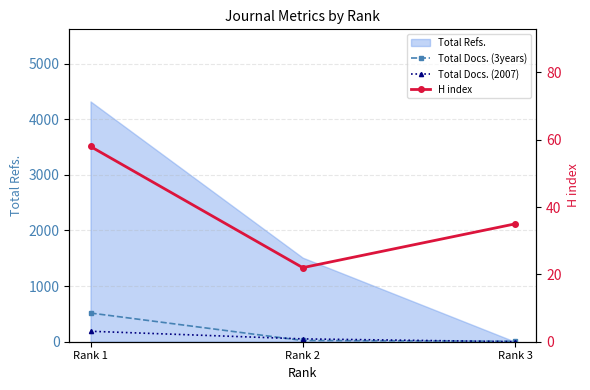

What is the difference between the Total Docs. (2007) values at Rank 2 and Rank 3?

50